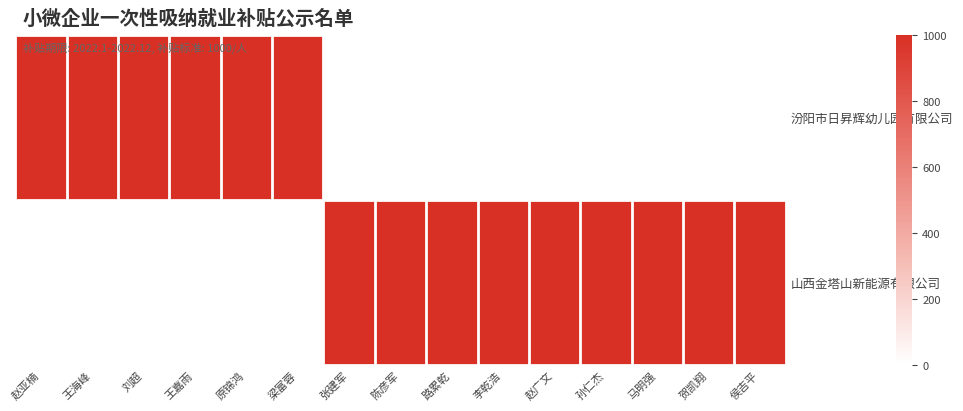

At 原锦鸿, list the series in order from smallest to largest.

山西金塔山新能源有限公司, 汾阳市日昇辉幼儿园有限公司